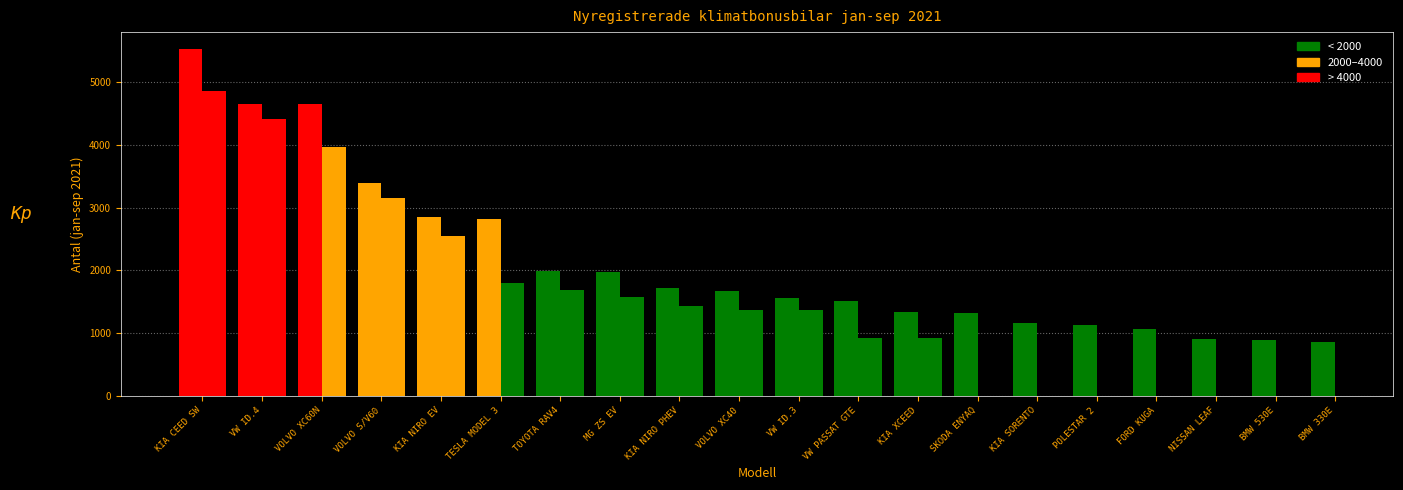

The value of El at KIA NIRO EV is 900. True or false?

False